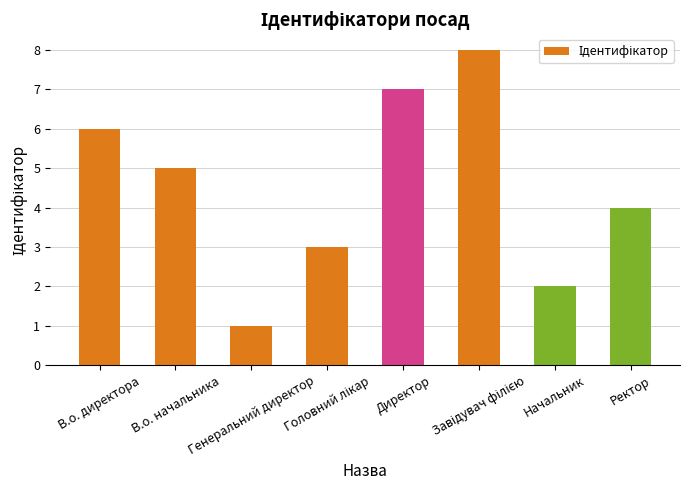

What is the difference between the maximum and minimum values?

7